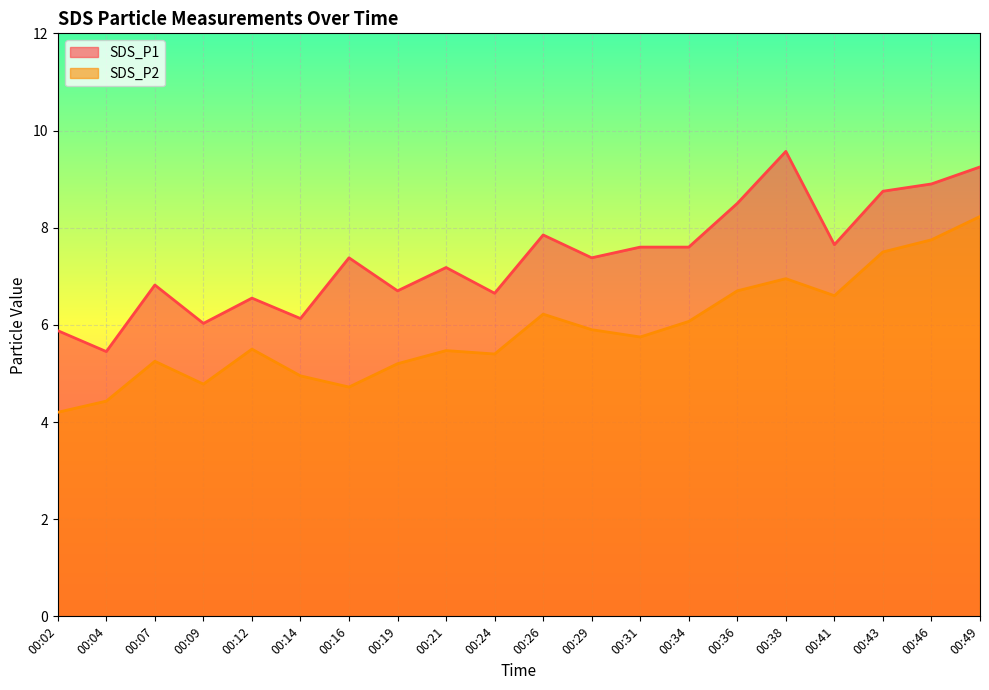

In SDS_P2, how many points are lower than both neighbors (excluding endpoints)?

5